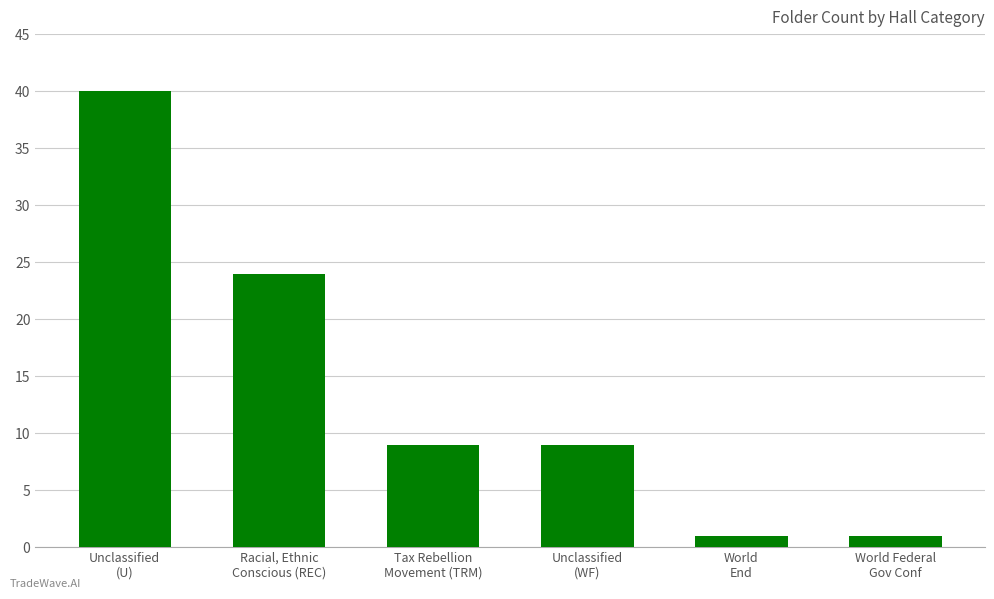

Where is the data nearest to the value 20?

Racial, Ethnic
Conscious (REC)